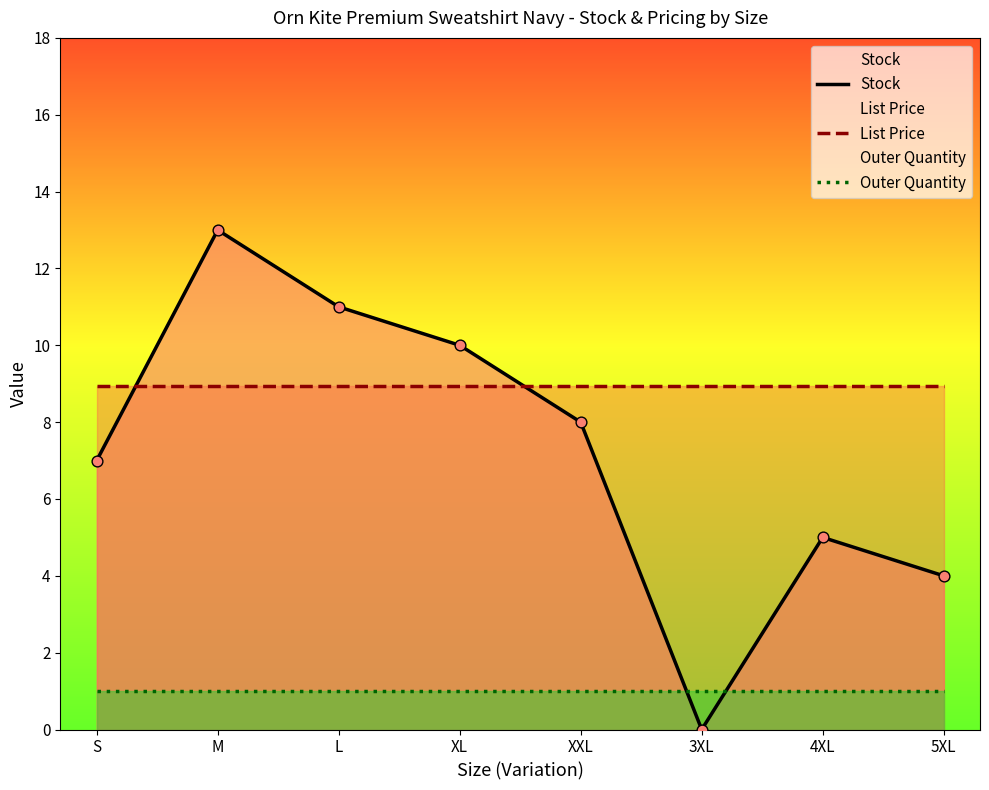

At which category is the sum across all series the highest?

M